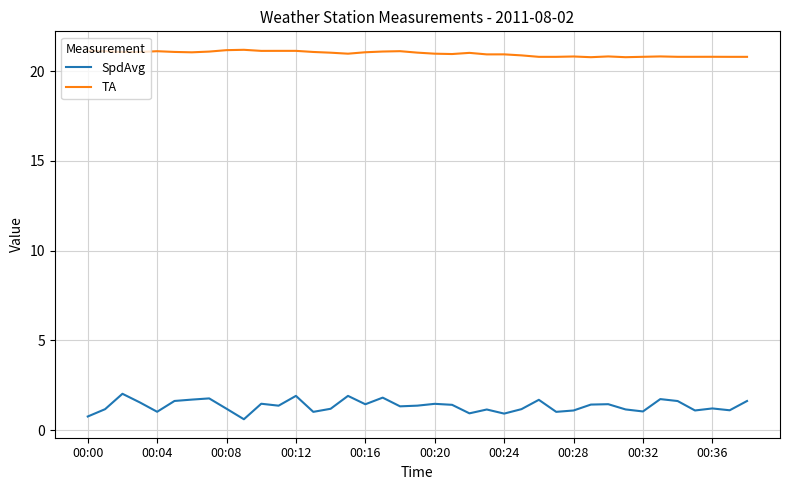

Which series has the largest range (max minus min)?

SpdAvg